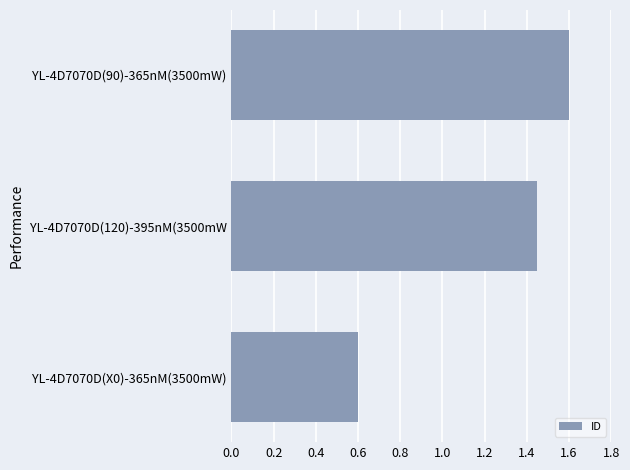

Does the chart contain stacked bars?

No